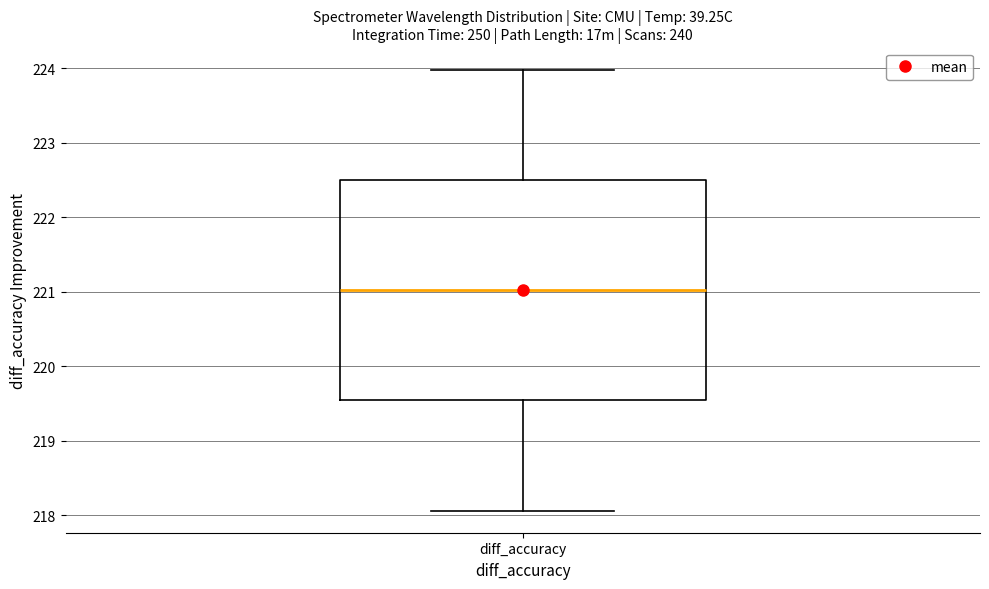

Where is the upper edge of the box for diff_accuracy on the y-axis? The values are not printed on the chart, so give them approximately, as read against the axis.

222.5